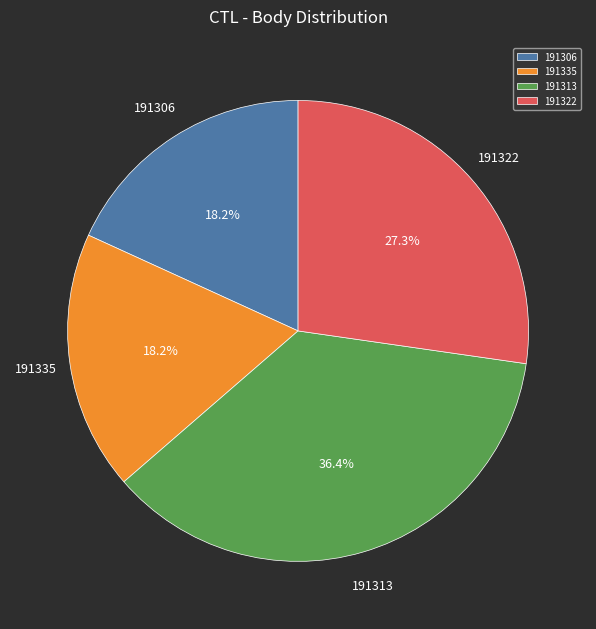

What percentage is NOT represented by 191313?

63.6%